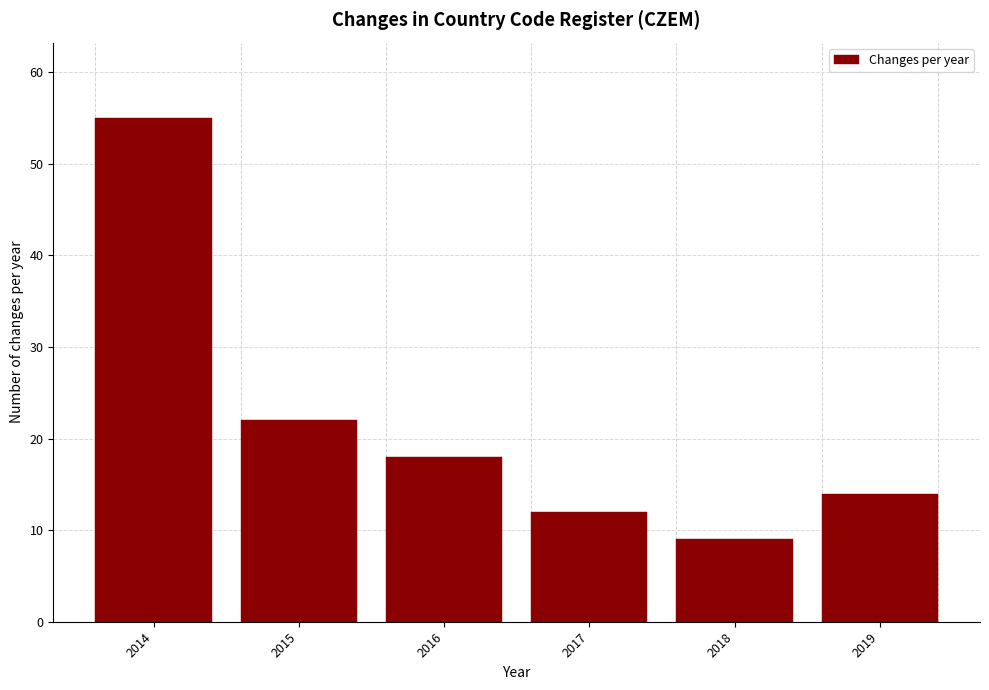

Reading left to right, what are all the values shown in this chart?

2014=55	2015=22	2016=18	2017=12	2018=9	2019=14